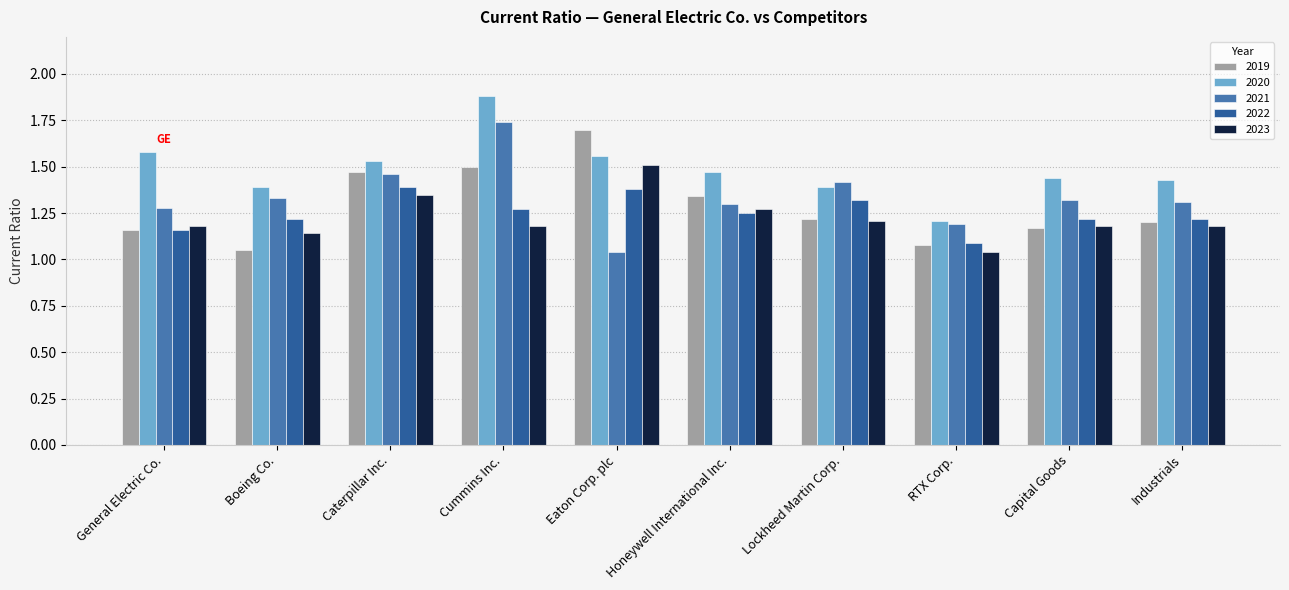

Is it true that 2019 equals 1.2 at Capital Goods?

True